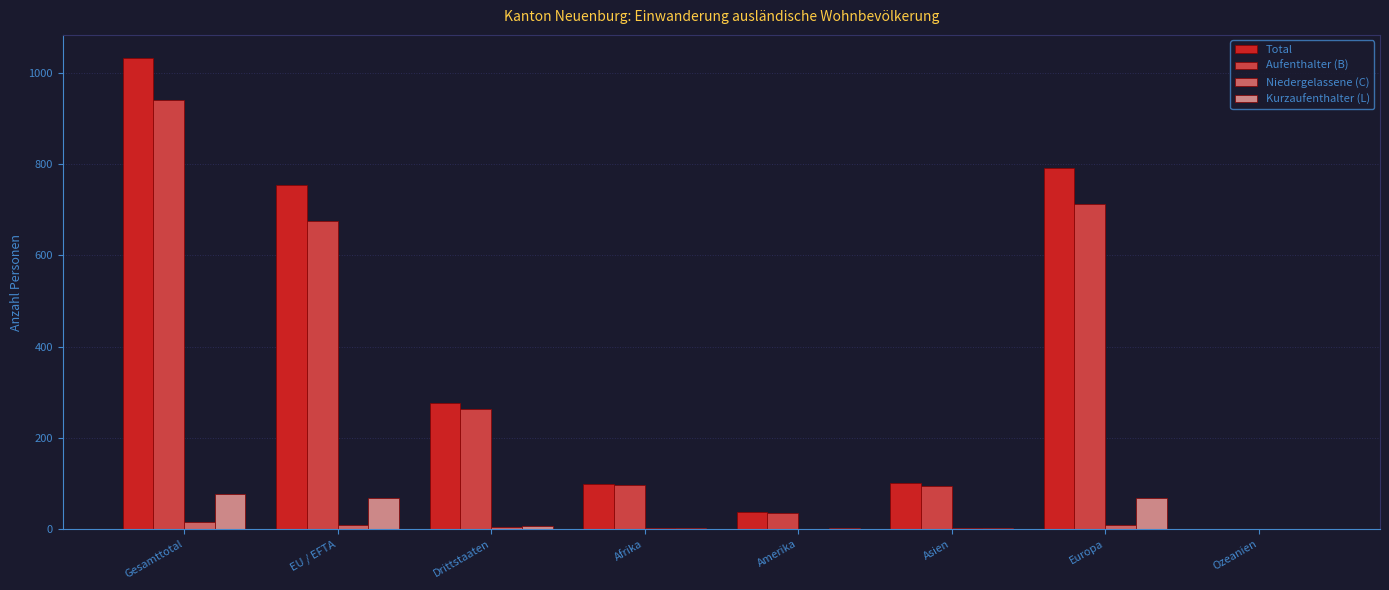

Which category has the highest value in the Aufenthalter (B) series?

Gesamttotal